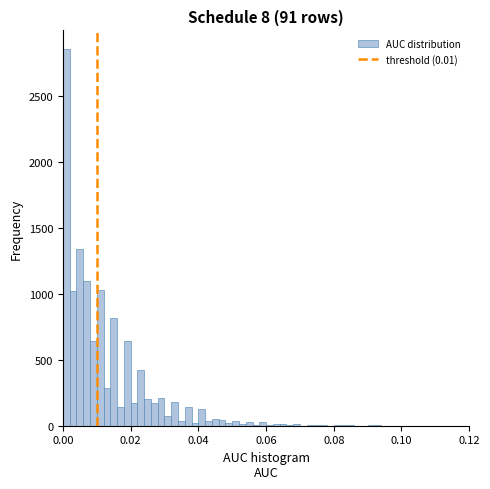

Around what value on the x-axis is the tallest bar? Give the approximate position of its centre, as read against the axis.

0.002